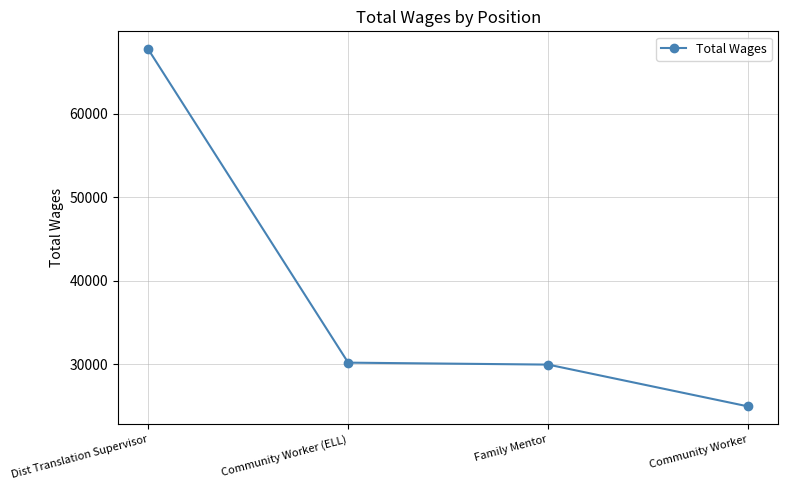

Reading right to left, what are all the values shown in this chart?

24956	29964	30198	67729